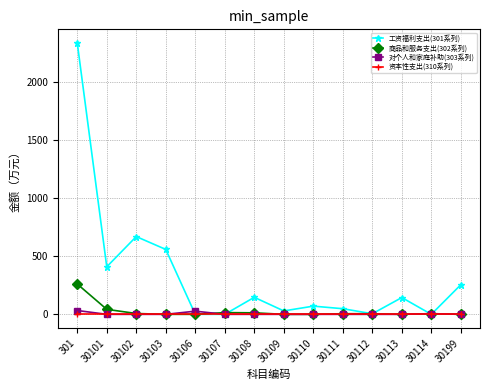

What is the greatest value displayed?

2337.2